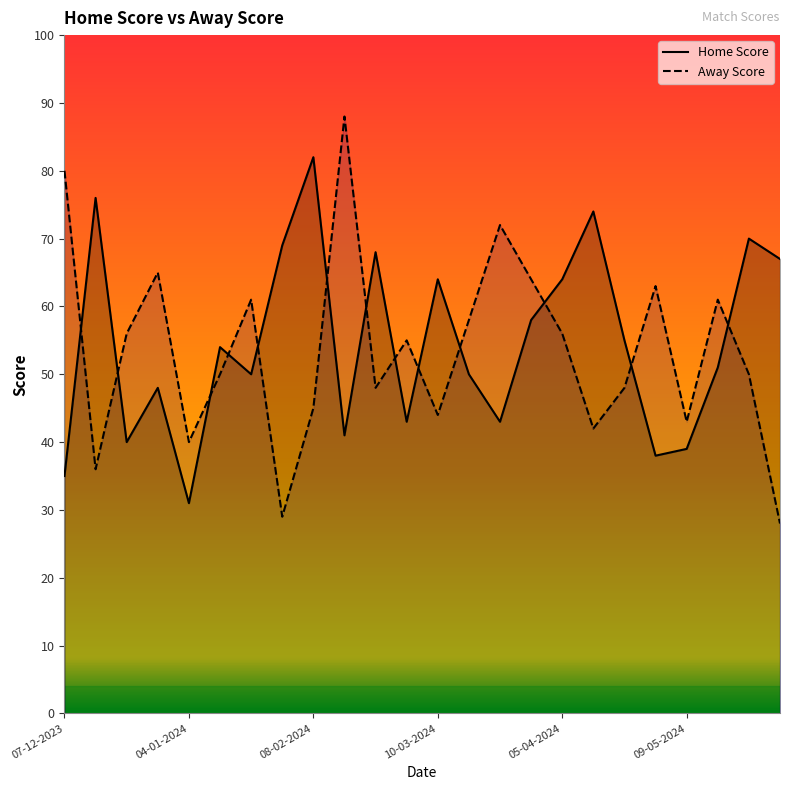

List the series in order of their overall mean, highest first.

Home Score, Away Score